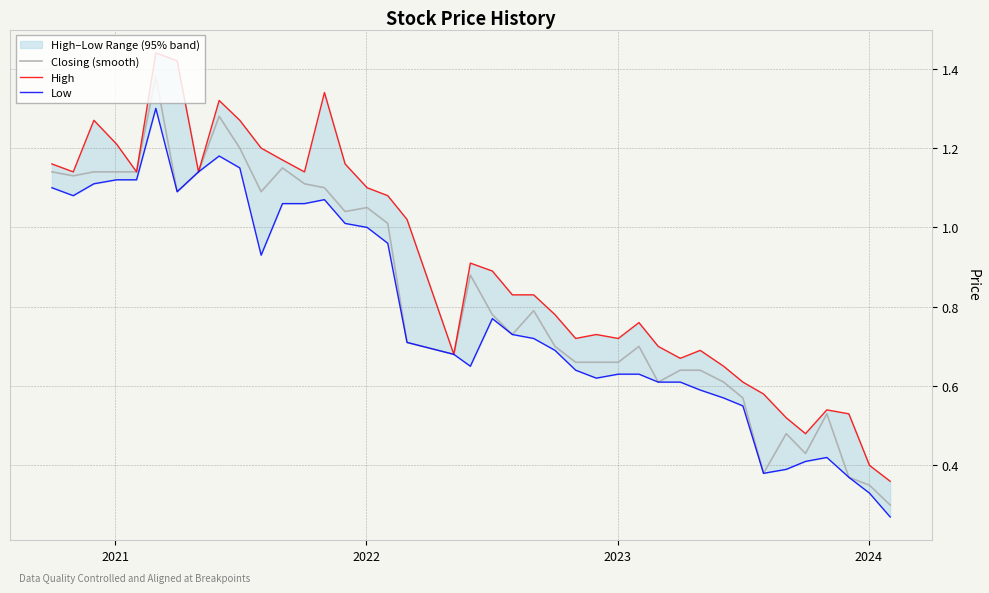

What is the highest value of the Low series?

1.3